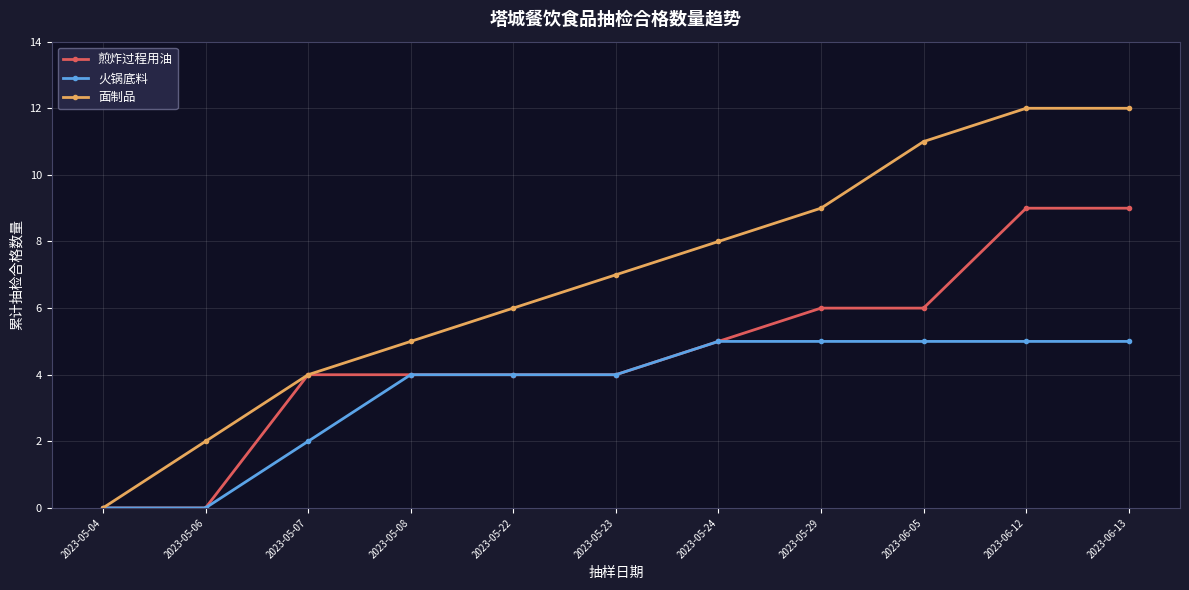

What value does the 面制品 series have at 2023-05-22, to the nearest 10?

10